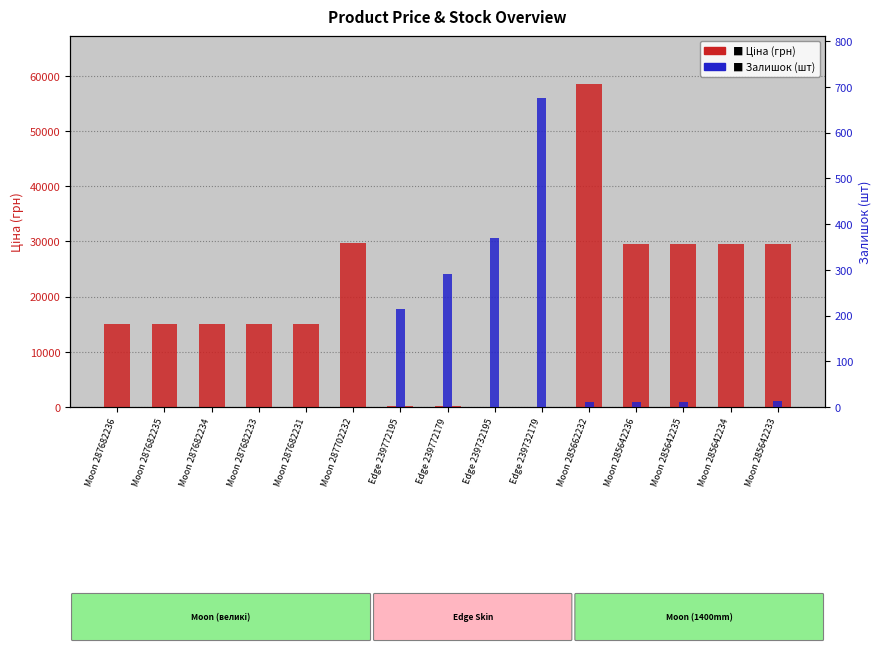

What is the approximate value of Ціна (грн) at Edge 239732179?

57.0